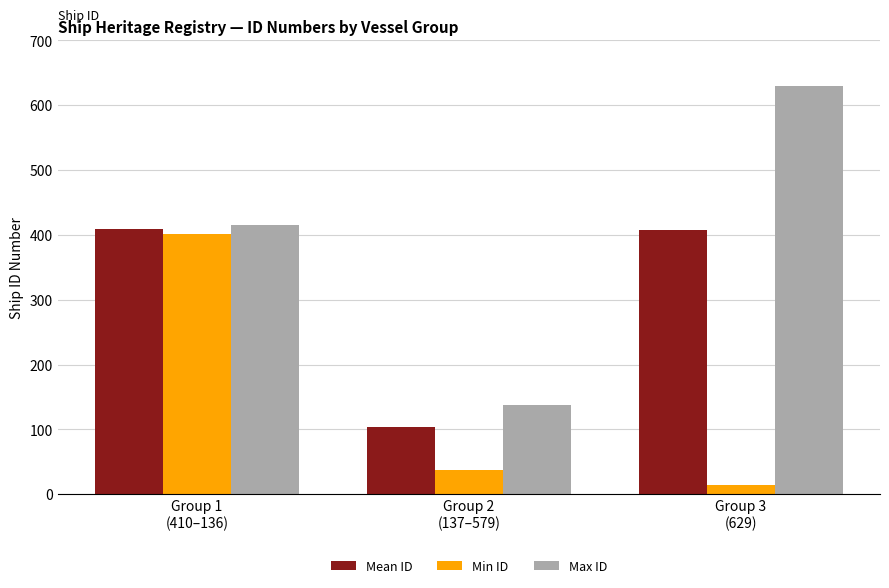

Count the number of data series in this chart.

3